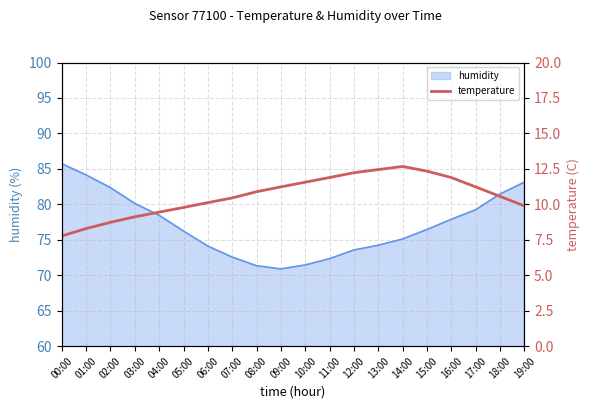

Is it true that the value at 11:00 is 16.3?

False